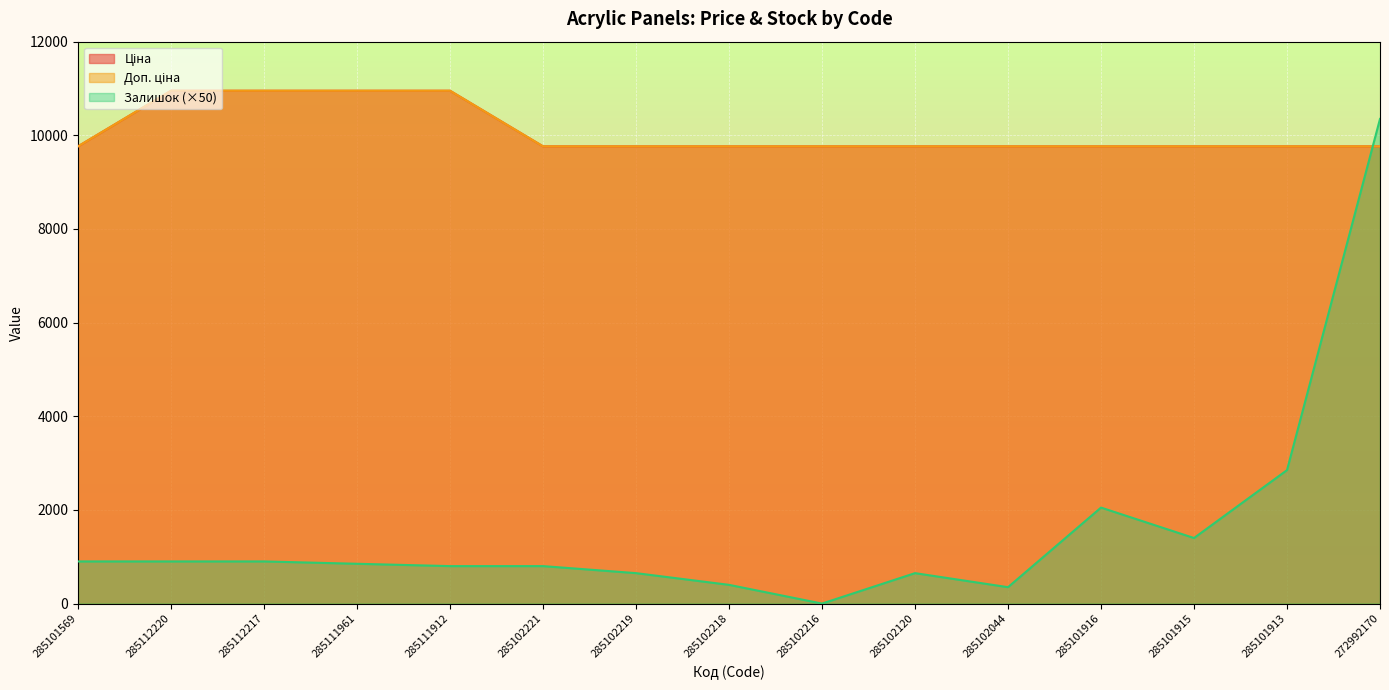

The value of Ціна at 285101916 is 9764.4. True or false?

True